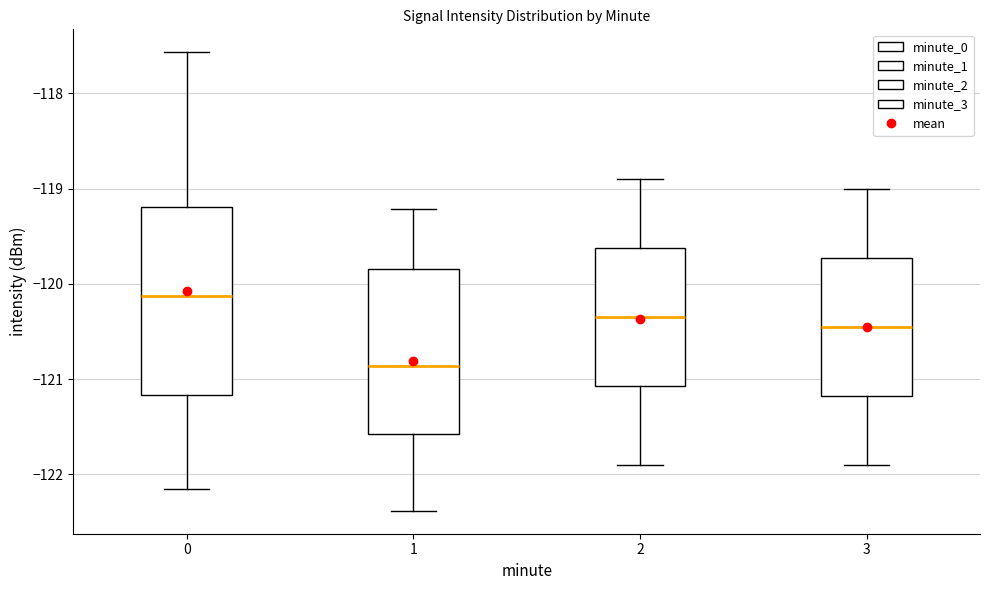

Which box's median line is the lowest?

1